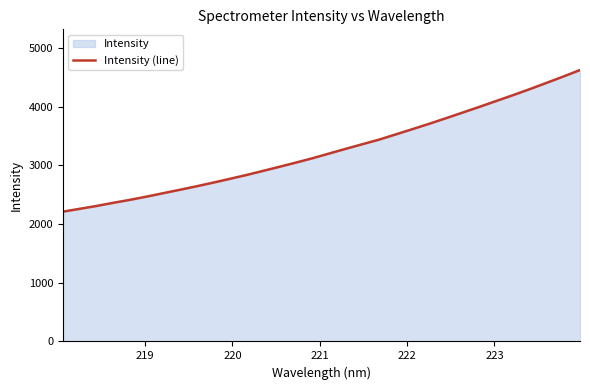

What is the greatest value displayed?

4623.6